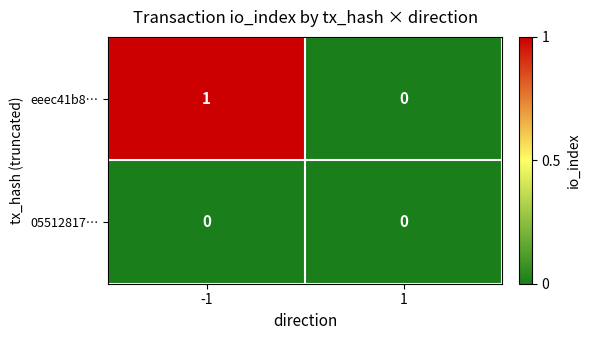

Is it true that 05512817… equals 0 at 1?

True